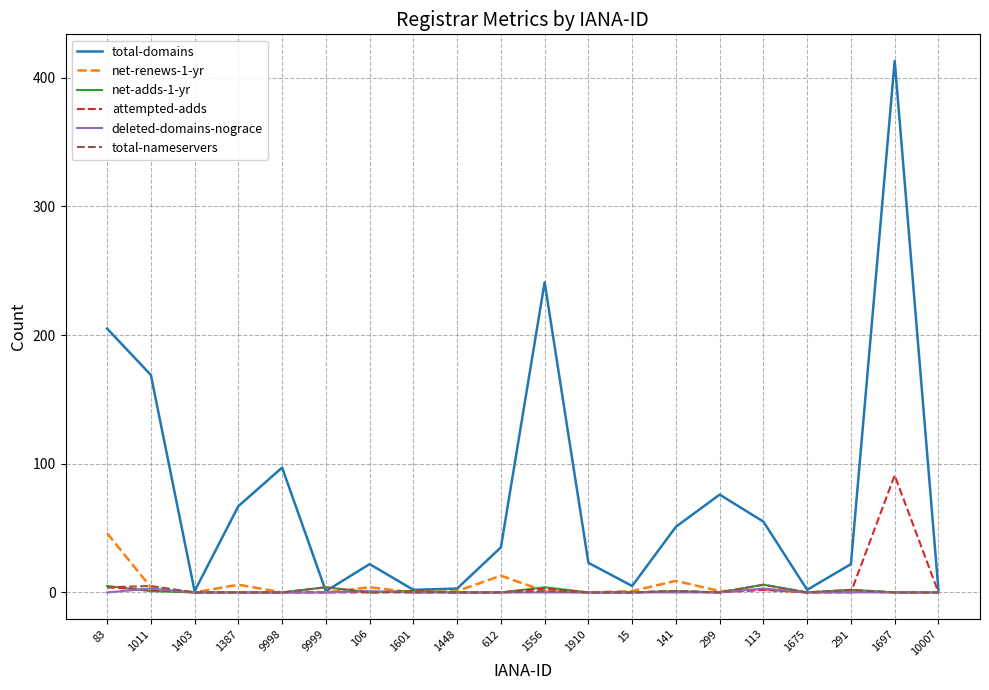

What is the spread (max minus min) of values at 113?

53